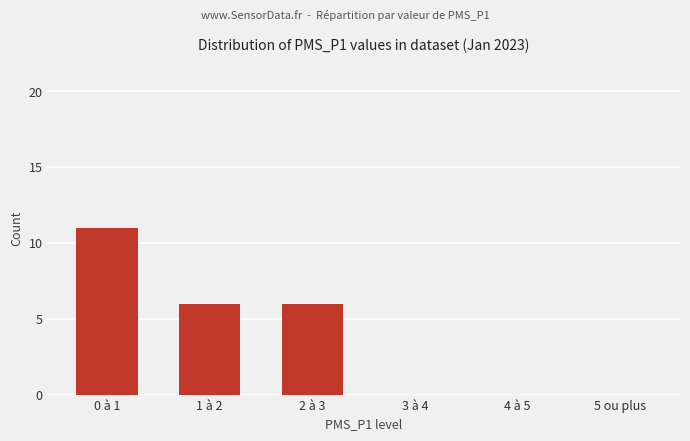

Reading left to right, transcribe all the data shown in this chart.

0 à 1=11	1 à 2=6	2 à 3=6	3 à 4=0	4 à 5=0	5 ou plus=0